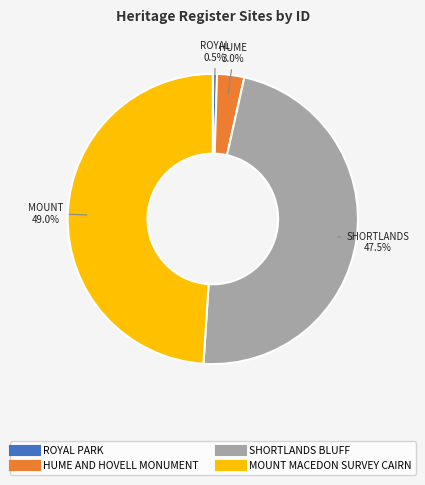

Is the sum of SHORTLANDS BLUFF and MOUNT MACEDON SURVEY CAIRN greater than half?

Yes